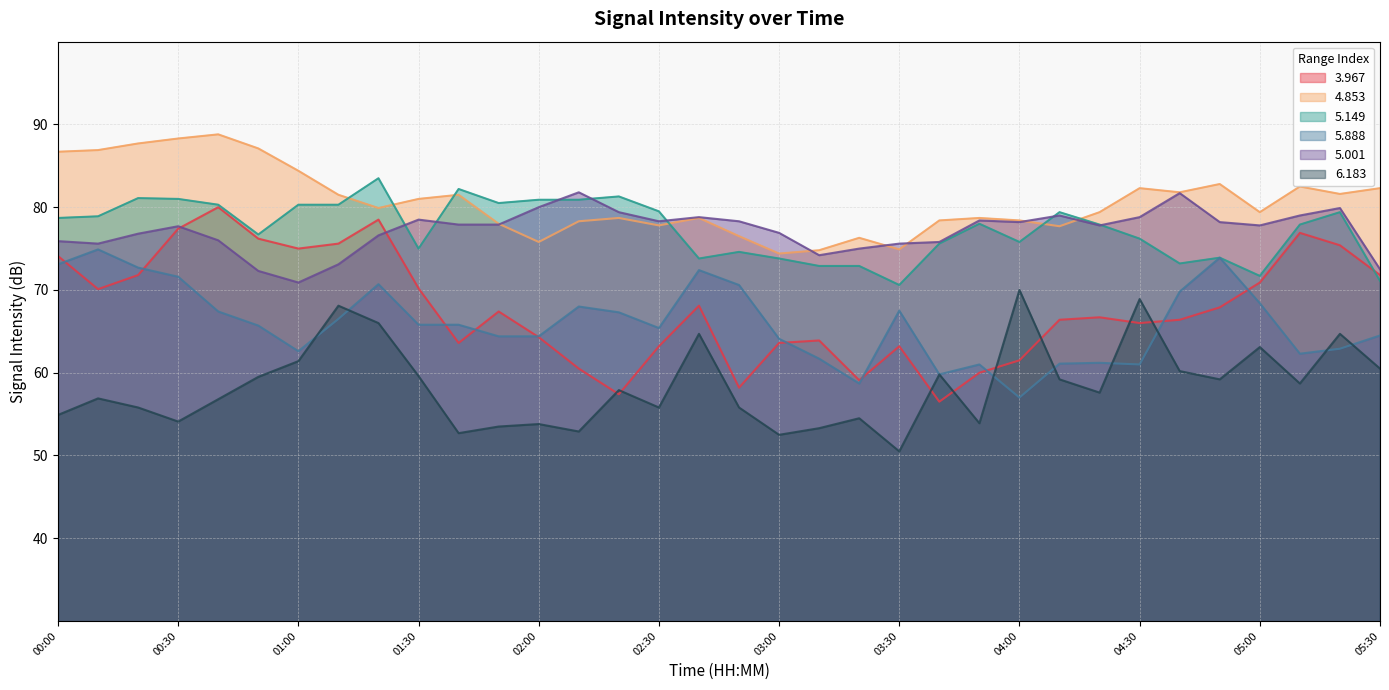

Where is the first local maximum for 3.967?

00:40